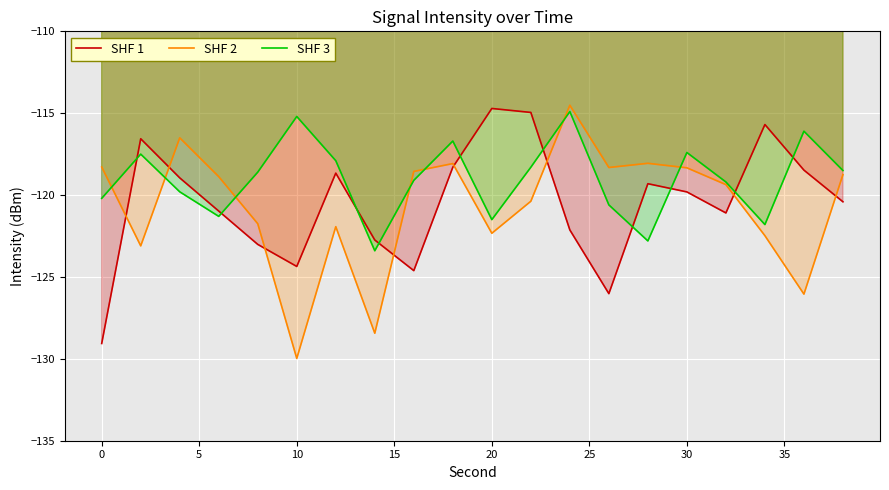

In SHF 3, how many points are lower than both neighbors (excluding endpoints)?

5